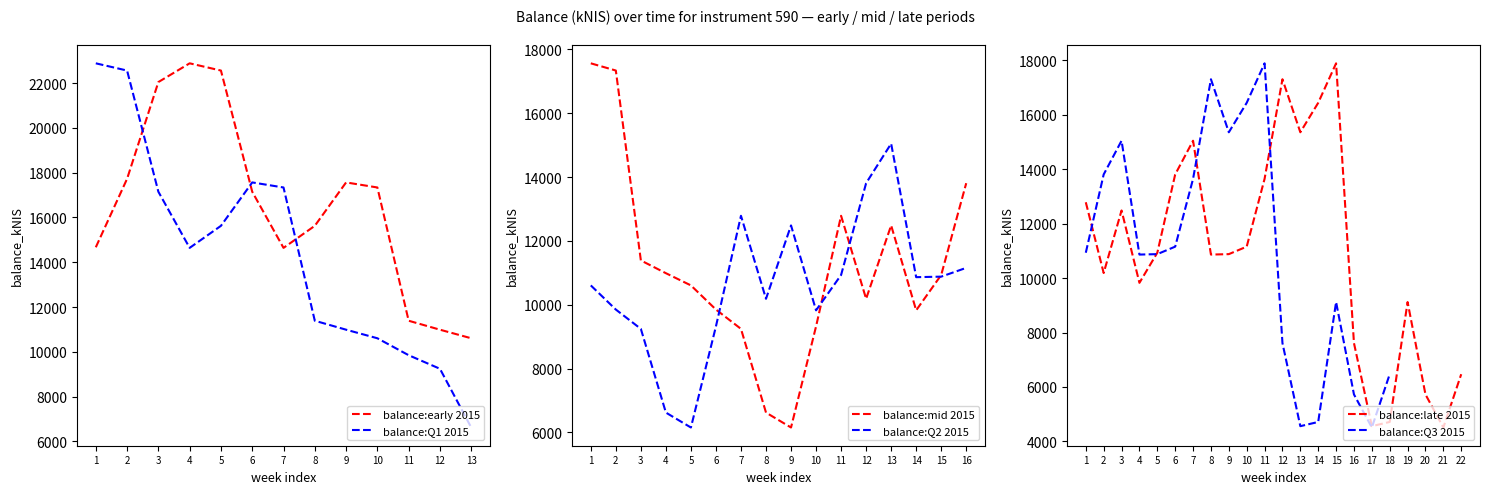

What is the lowest value of the balance:Q1 2015 series?

6621.9